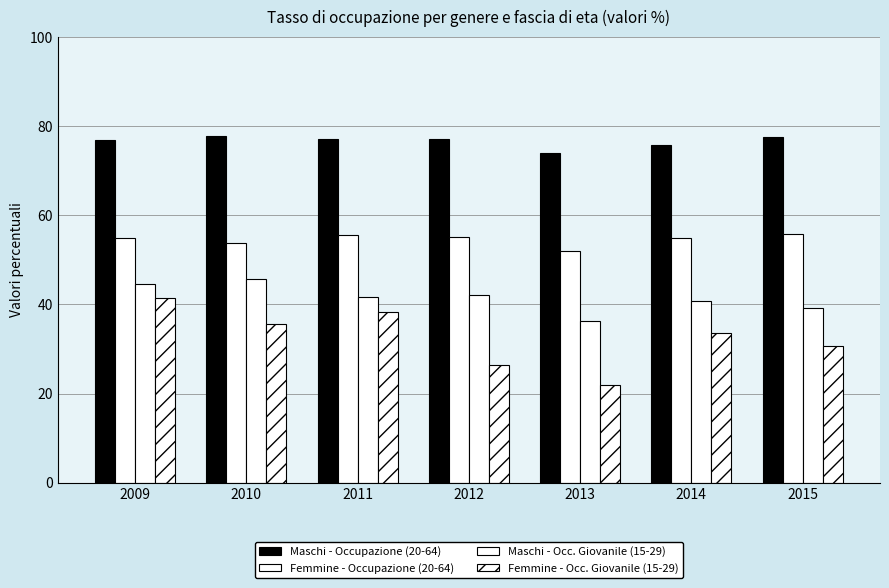

How many values in the Femmine - Occ. Giovanile (15-29) series exceed 33?

4